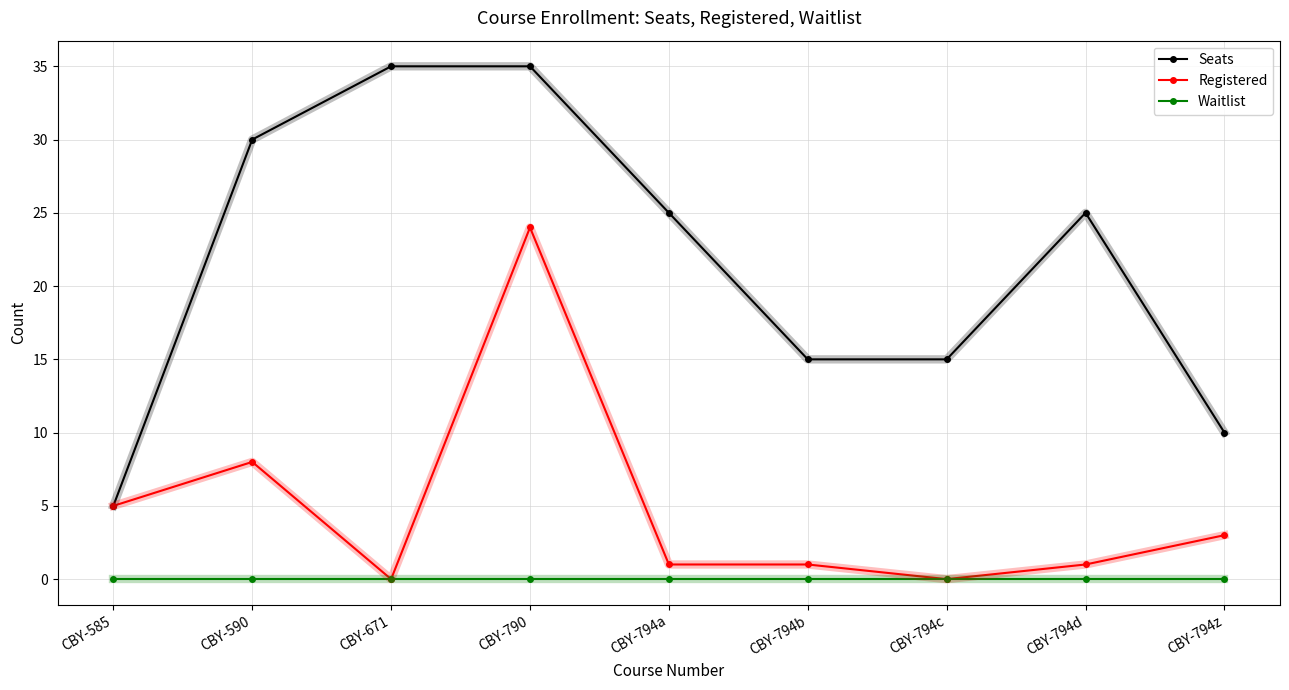

Reading left to right, extract all data points from this chart.

Seats: 5	30	35	35	25	15	15	25	10
Registered: 5	8	0	24	1	1	0	1	3
Waitlist: 0	0	0	0	0	0	0	0	0